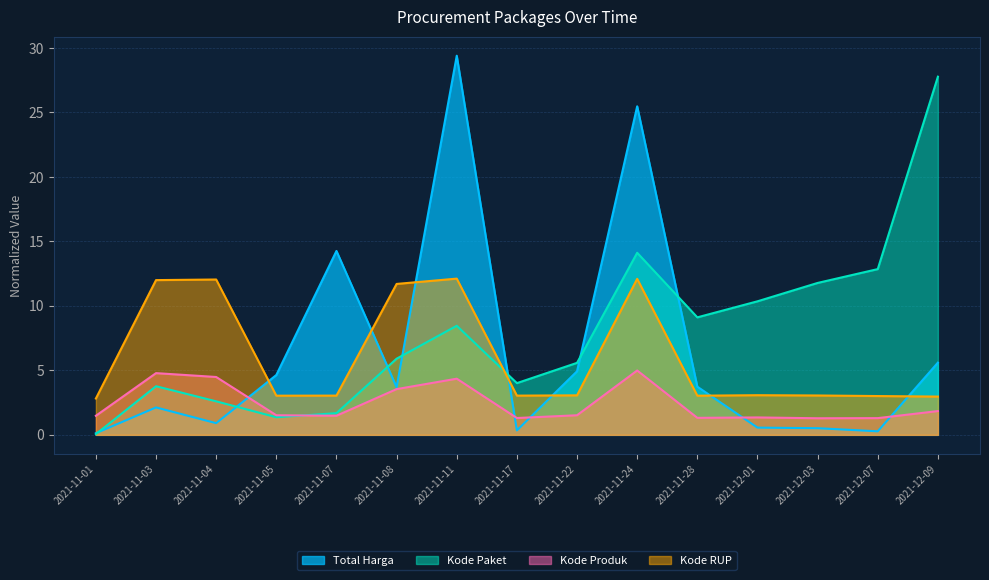

What is the highest value of the Kode Paket series?

27.8